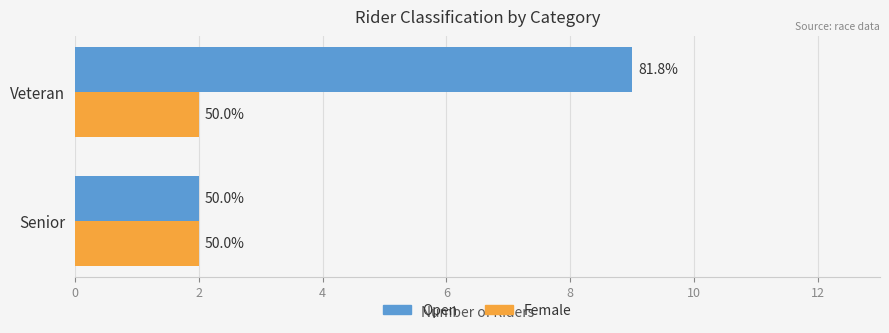

What are all the series names shown in the legend?

Open, Female